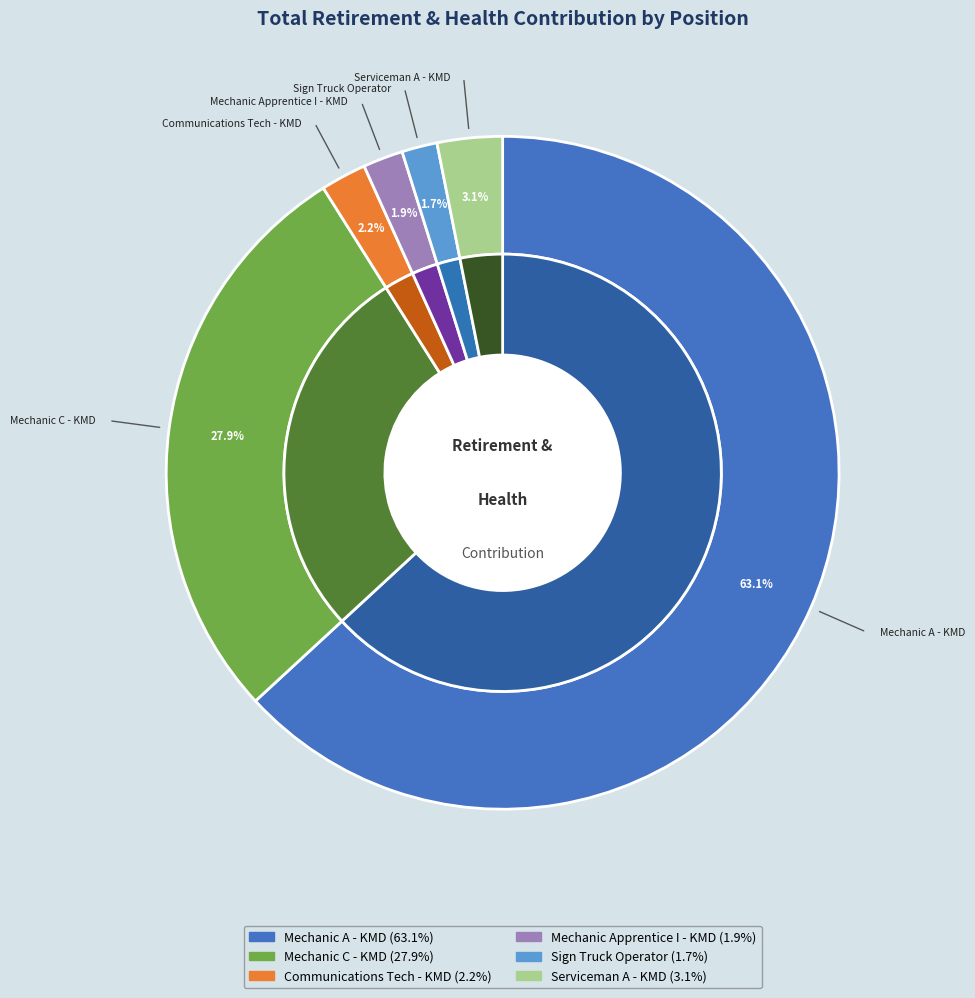

True or false: Serviceman A - KMD accounts for 13% of the total.

False